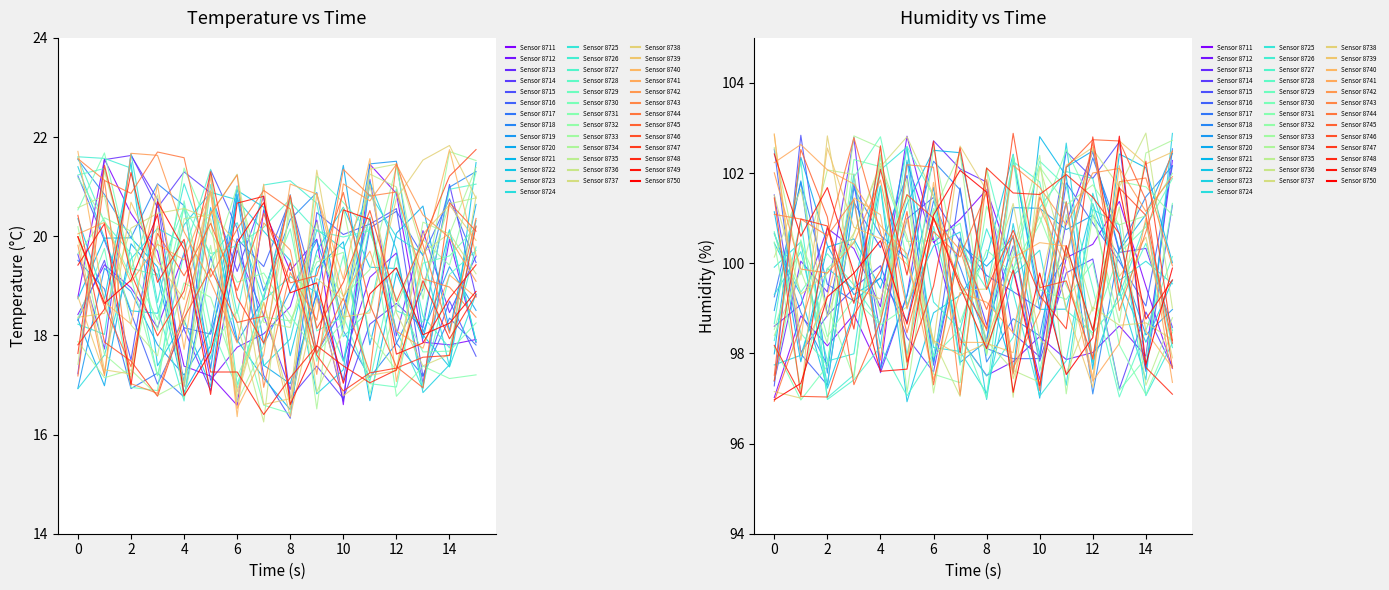

True or false: temperature and humidity cross at least once.

False